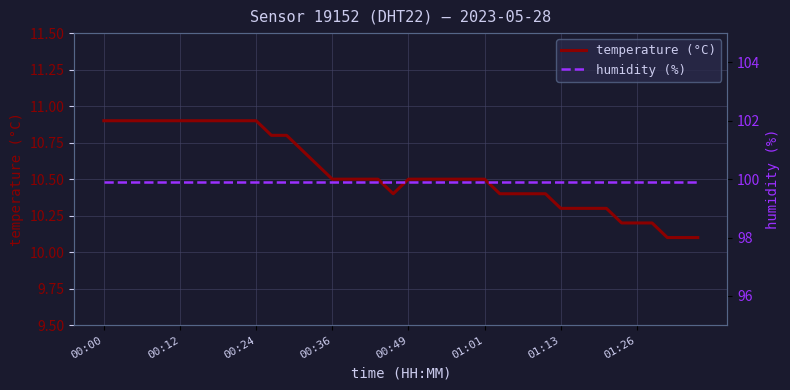

Does the chart display data point markers on the line(s)?

No